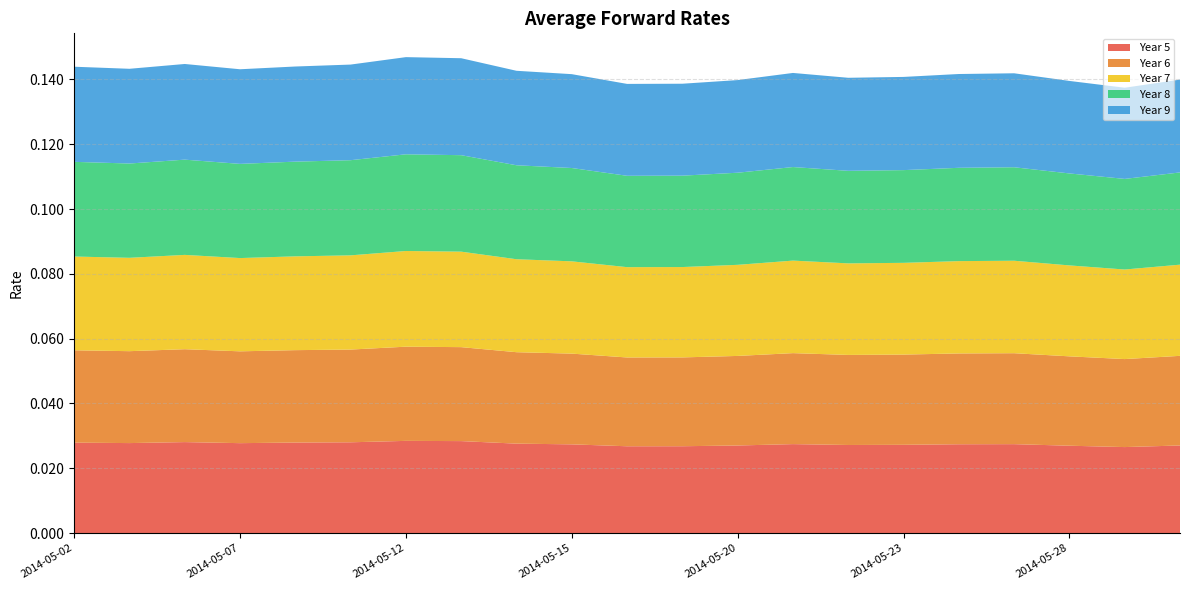

Reading left to right, transcribe all the data shown in this chart.

Year 5: 2014-05-02=0.0	2014-05-05=0.0	2014-05-06=0.0	2014-05-07=0.0	2014-05-08=0.0	2014-05-09=0.0	2014-05-12=0.0	2014-05-13=0.0	2014-05-14=0.0	2014-05-15=0.0	2014-05-16=0.0	2014-05-19=0.0	2014-05-20=0.0	2014-05-21=0.0	2014-05-22=0.0	2014-05-23=0.0	2014-05-26=0.0	2014-05-27=0.0	2014-05-28=0.0	2014-05-29=0.0	2014-05-30=0.0
Year 6: 2014-05-02=0.0	2014-05-05=0.0	2014-05-06=0.0	2014-05-07=0.0	2014-05-08=0.0	2014-05-09=0.0	2014-05-12=0.0	2014-05-13=0.0	2014-05-14=0.0	2014-05-15=0.0	2014-05-16=0.0	2014-05-19=0.0	2014-05-20=0.0	2014-05-21=0.0	2014-05-22=0.0	2014-05-23=0.0	2014-05-26=0.0	2014-05-27=0.0	2014-05-28=0.0	2014-05-29=0.0	2014-05-30=0.0
Year 7: 2014-05-02=0.0	2014-05-05=0.0	2014-05-06=0.0	2014-05-07=0.0	2014-05-08=0.0	2014-05-09=0.0	2014-05-12=0.0	2014-05-13=0.0	2014-05-14=0.0	2014-05-15=0.0	2014-05-16=0.0	2014-05-19=0.0	2014-05-20=0.0	2014-05-21=0.0	2014-05-22=0.0	2014-05-23=0.0	2014-05-26=0.0	2014-05-27=0.0	2014-05-28=0.0	2014-05-29=0.0	2014-05-30=0.0
Year 8: 2014-05-02=0.0	2014-05-05=0.0	2014-05-06=0.0	2014-05-07=0.0	2014-05-08=0.0	2014-05-09=0.0	2014-05-12=0.0	2014-05-13=0.0	2014-05-14=0.0	2014-05-15=0.0	2014-05-16=0.0	2014-05-19=0.0	2014-05-20=0.0	2014-05-21=0.0	2014-05-22=0.0	2014-05-23=0.0	2014-05-26=0.0	2014-05-27=0.0	2014-05-28=0.0	2014-05-29=0.0	2014-05-30=0.0
Year 9: 2014-05-02=0.0	2014-05-05=0.0	2014-05-06=0.0	2014-05-07=0.0	2014-05-08=0.0	2014-05-09=0.0	2014-05-12=0.0	2014-05-13=0.0	2014-05-14=0.0	2014-05-15=0.0	2014-05-16=0.0	2014-05-19=0.0	2014-05-20=0.0	2014-05-21=0.0	2014-05-22=0.0	2014-05-23=0.0	2014-05-26=0.0	2014-05-27=0.0	2014-05-28=0.0	2014-05-29=0.0	2014-05-30=0.0